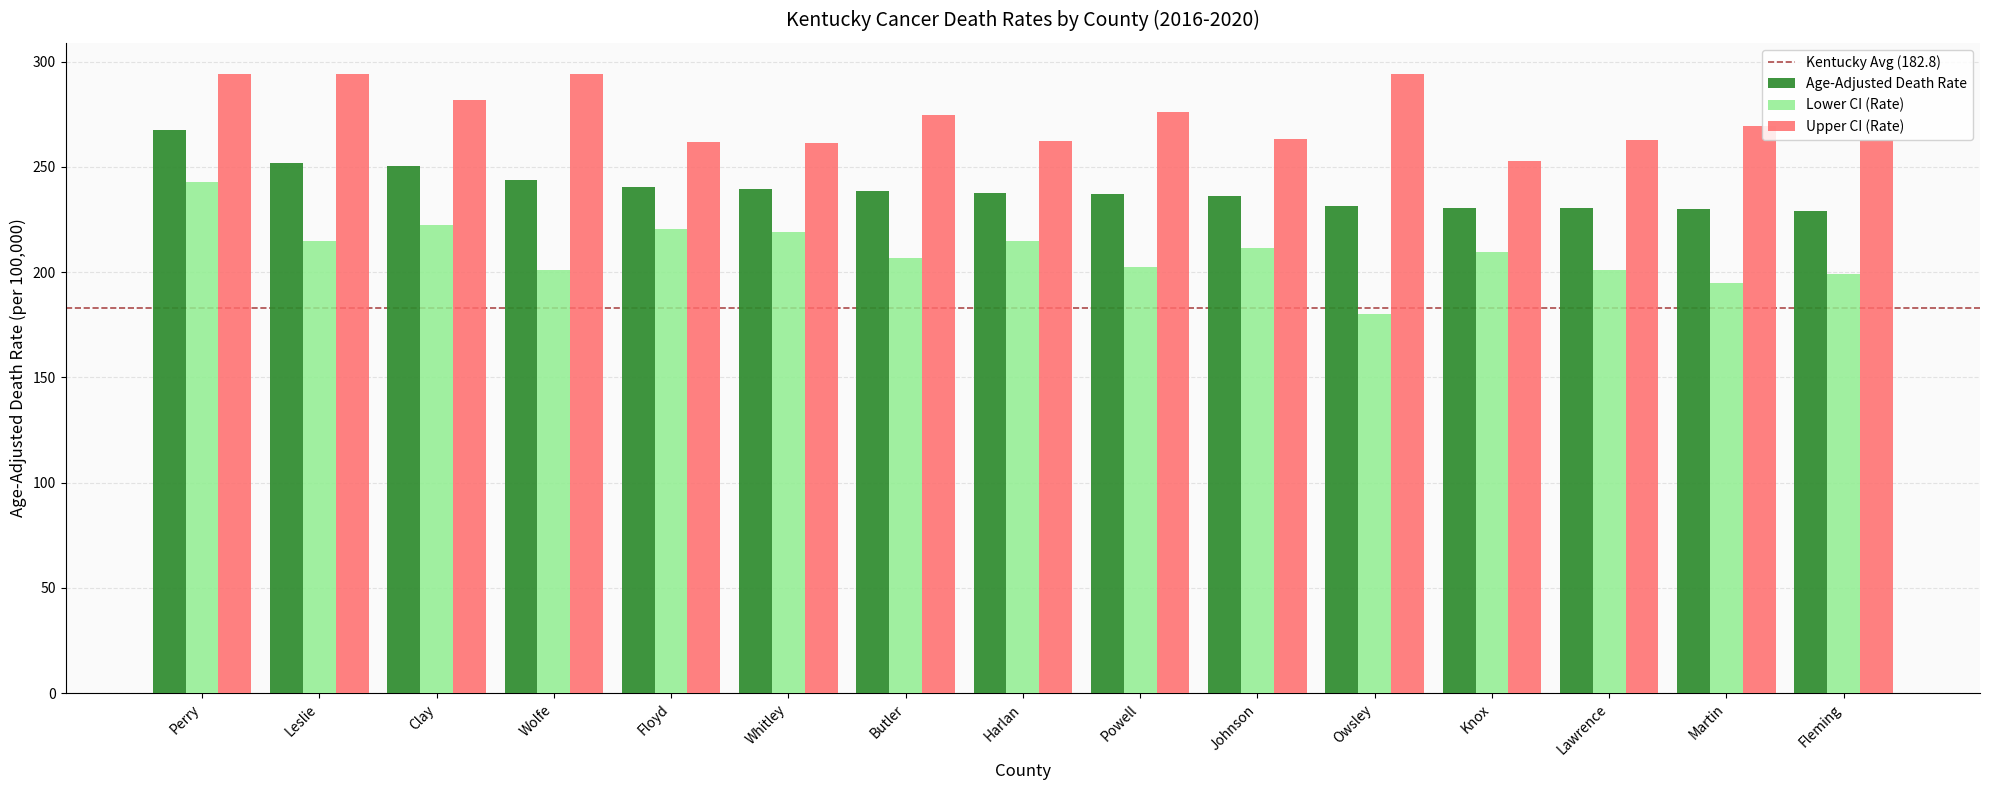

Count the number of data series in this chart.

3